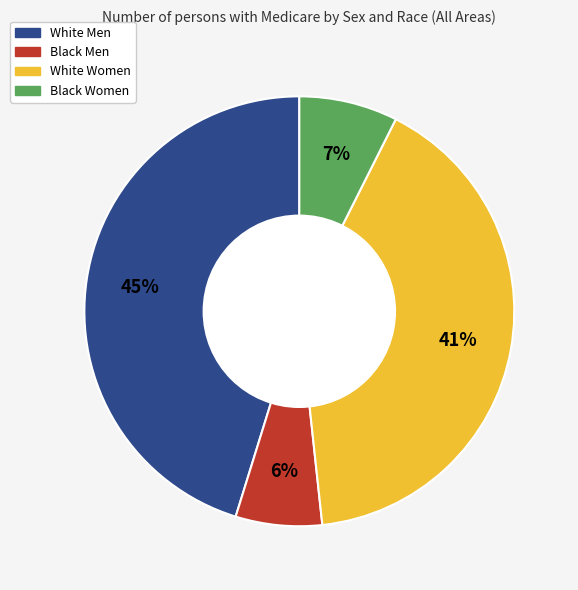

What is the smallest slice in the pie chart?

Black Men